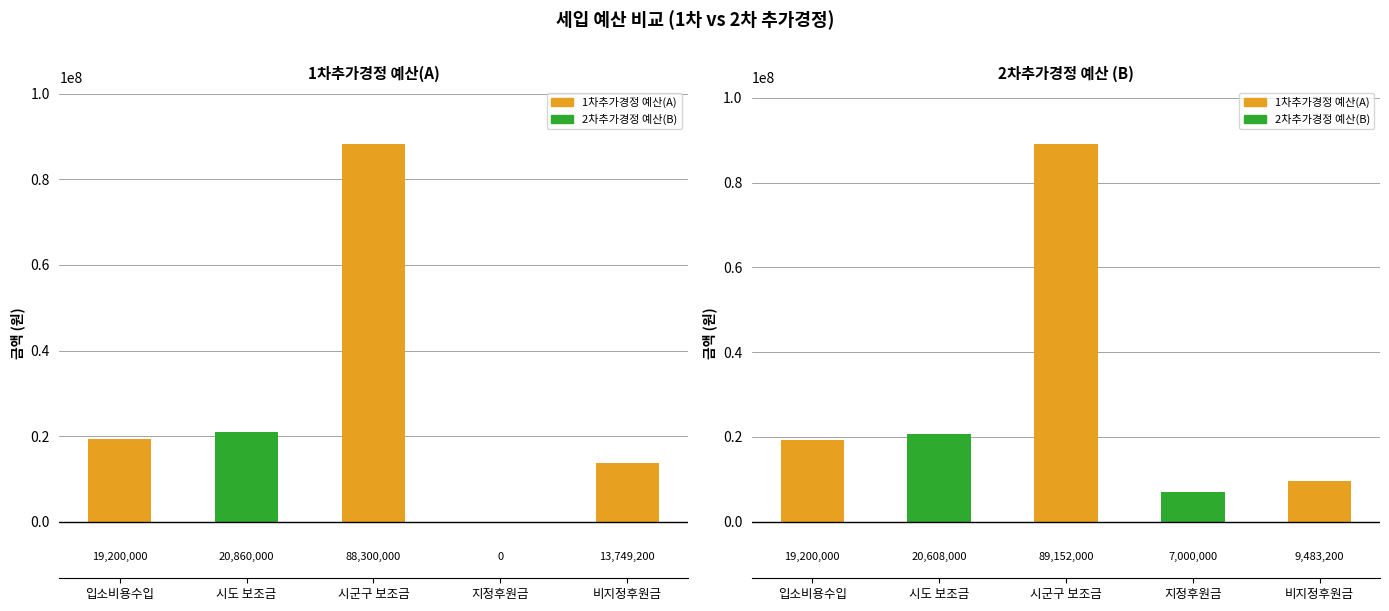

Rank the series at 비지정후원금 from highest to lowest value.

1차추가경정 예산(A), 2차추가경정 예산 (B)